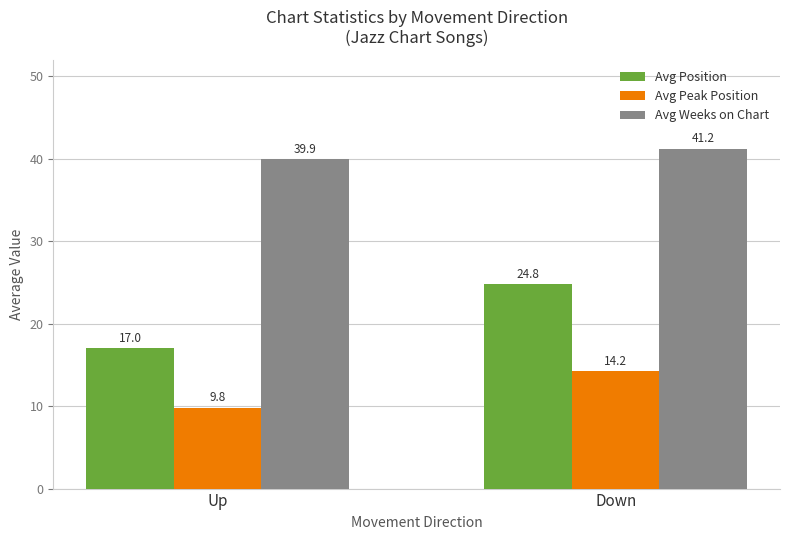

At how many categories does at least one series exceed 12?

2